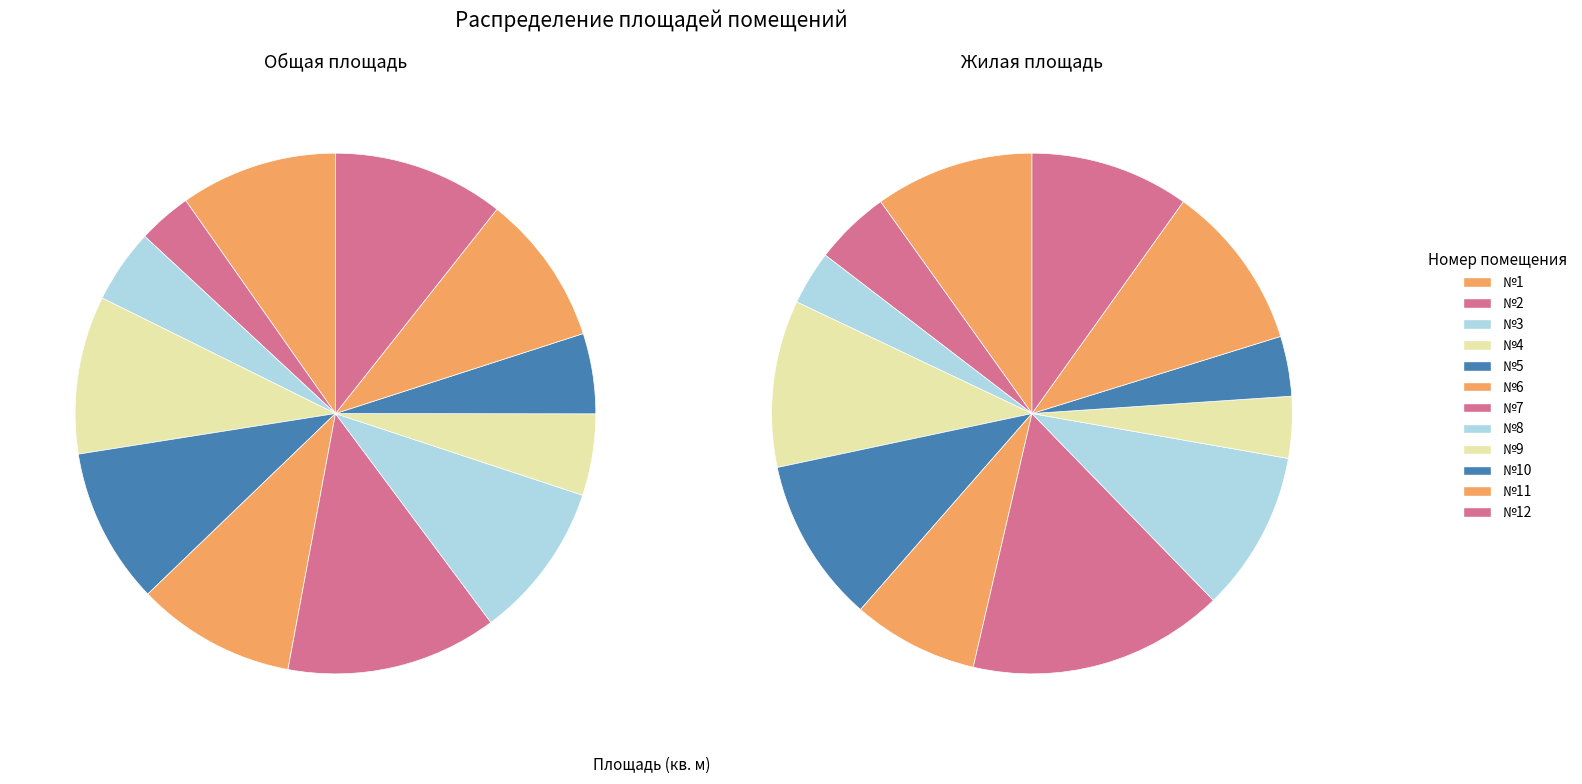

Which category has the biggest portion of the pie?

№7